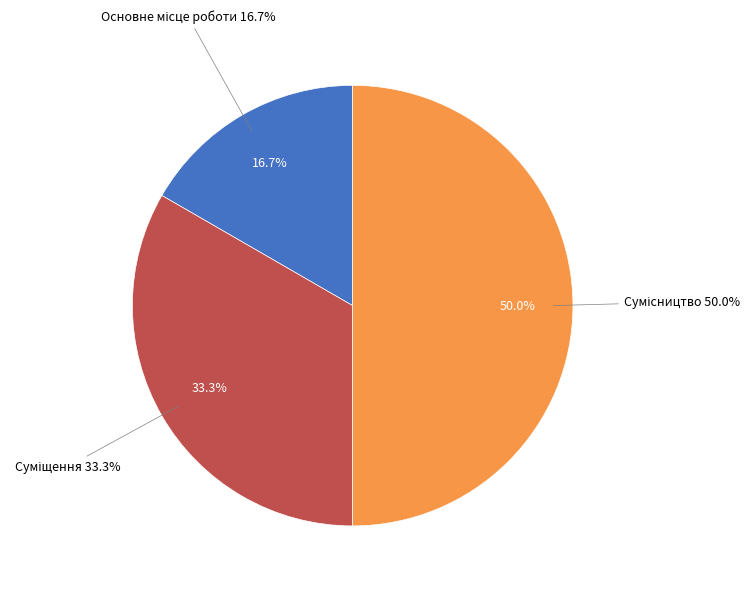

Combined, do Сумісництво and Основне місце роботи account for over 50%?

Yes